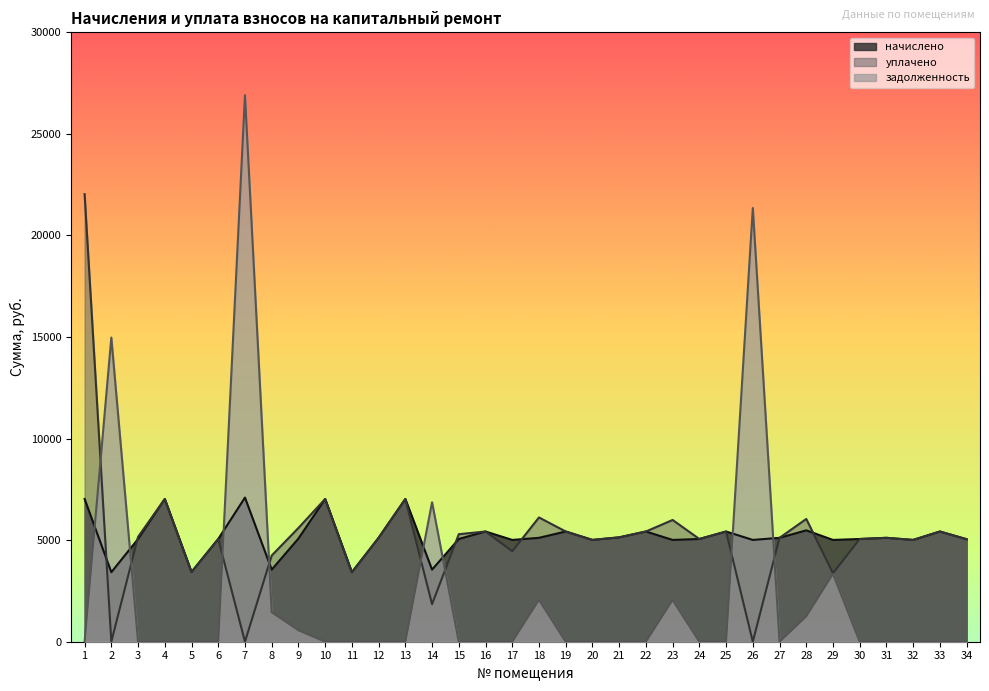

Is it true that начислено equals 5137.9 at 21?

True